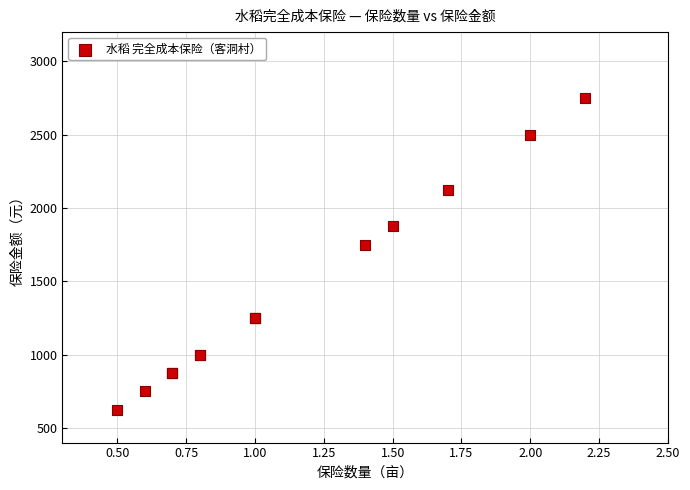

What Y value in the scatter plot is closest to 1687?

1750